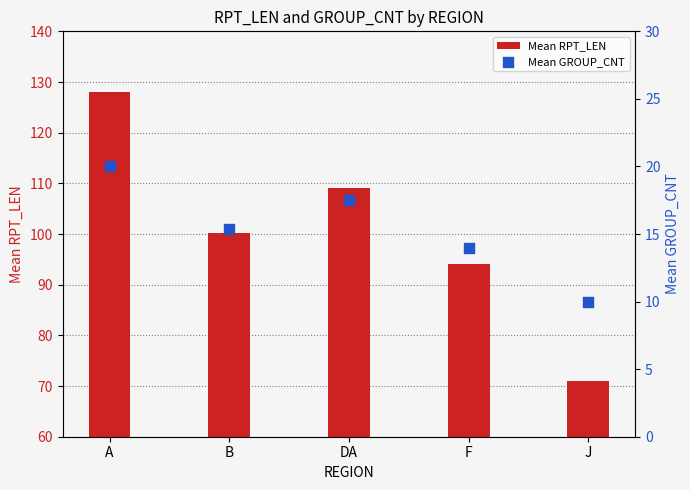

Is the value of Mean RPT_LEN at DA greater than the value of Mean GROUP_CNT at A?

Yes